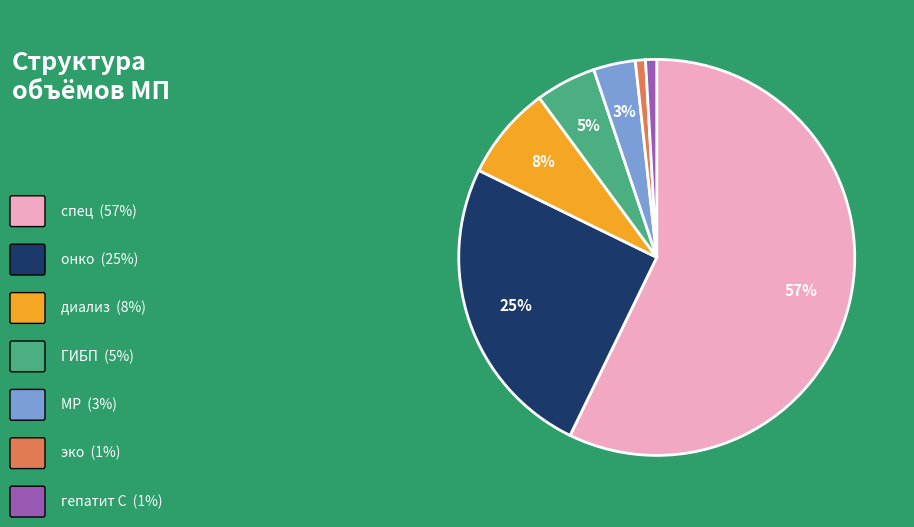

To the nearest percent, what is the difference between the largest and smallest slice percentages?

56%